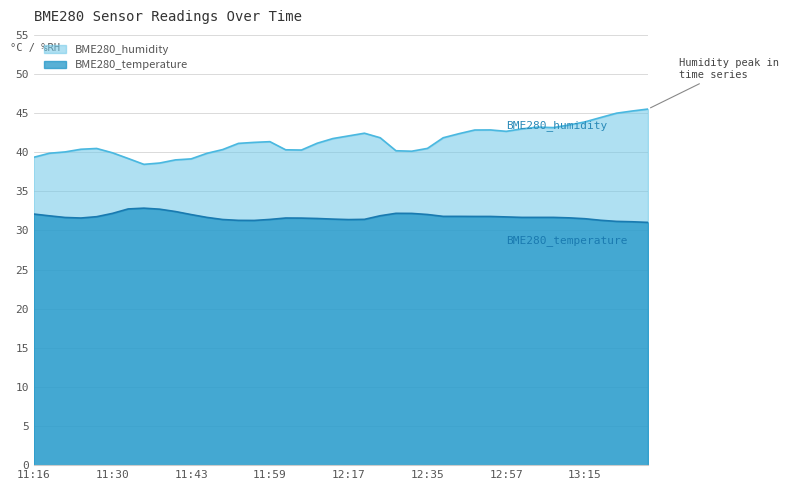

True or false: BME280_humidity and BME280_temperature intersect in this chart.

False